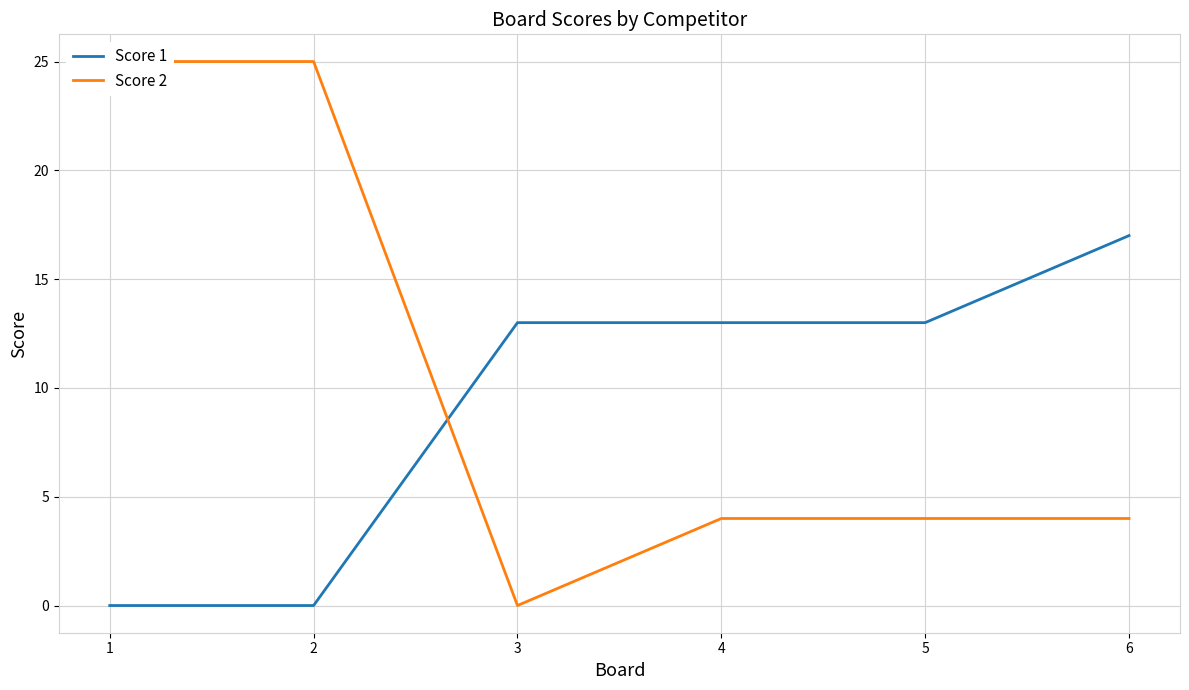

Which category has the lowest value across all series?

1